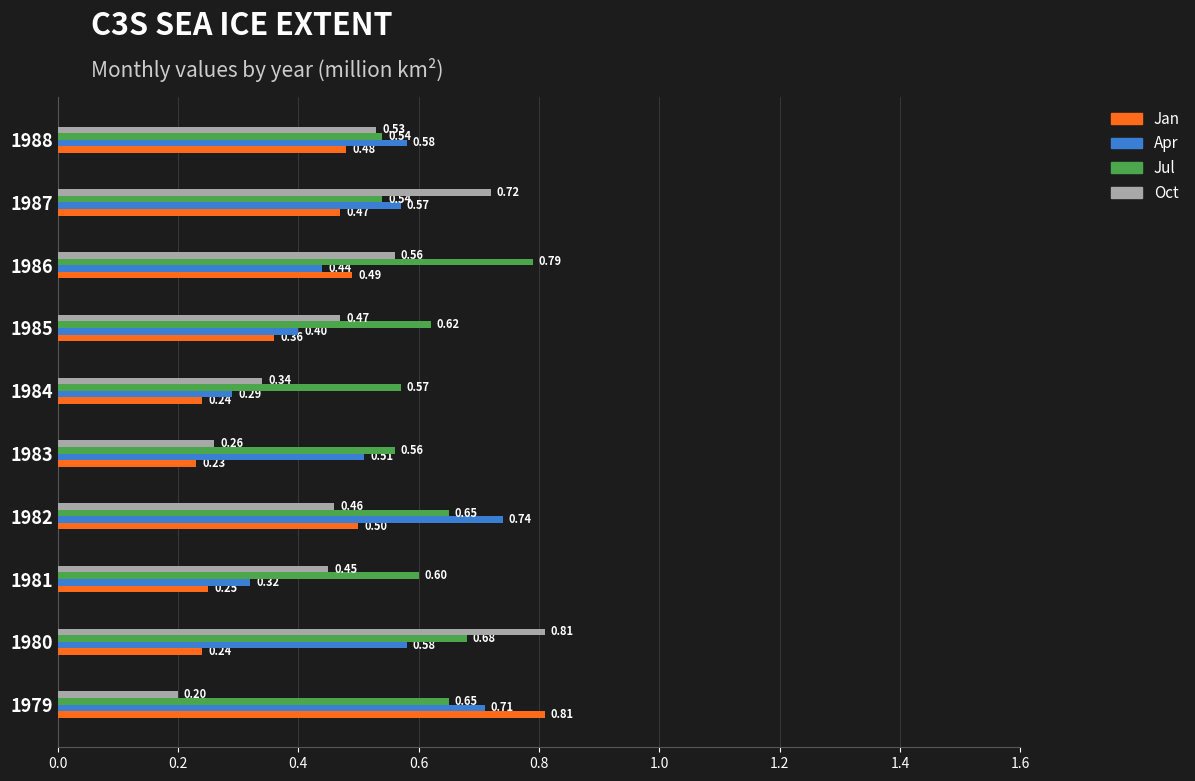

Which series has the widest spread of values?

Oct